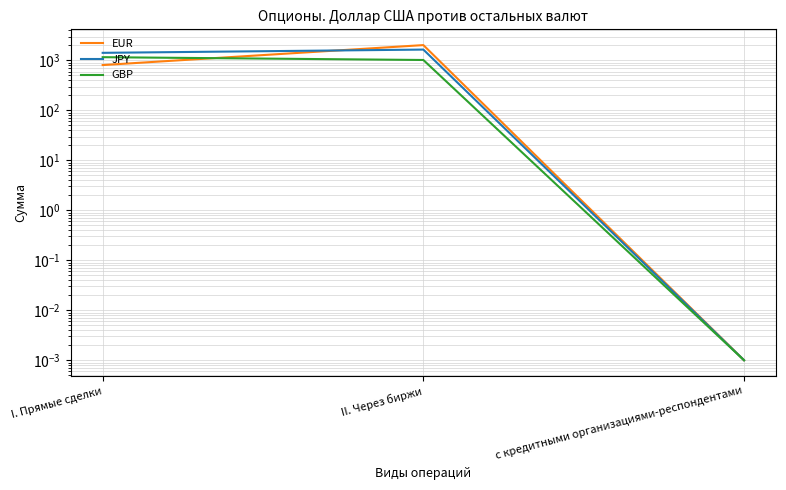

Reading left to right, what are all the values shown in this chart?

EUR: 807.5	2027.2	0.0
JPY: 1418.8	1648.0	0.0
GBP: 1161.3	1020.2	0.0